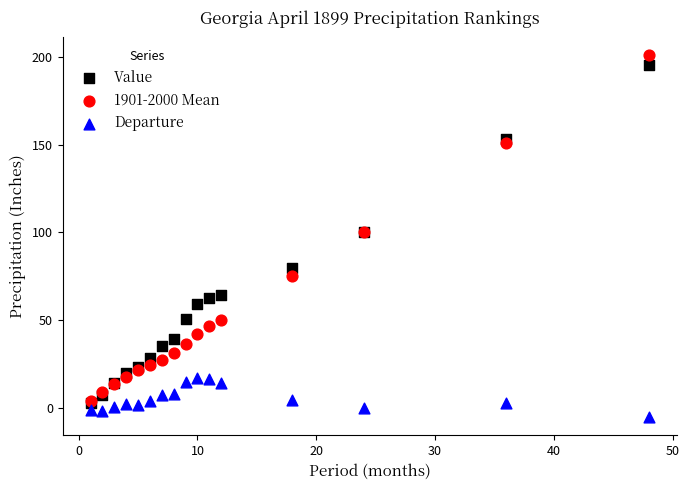

What are all the series names shown in the legend?

Value, 1901-2000 Mean, Departure